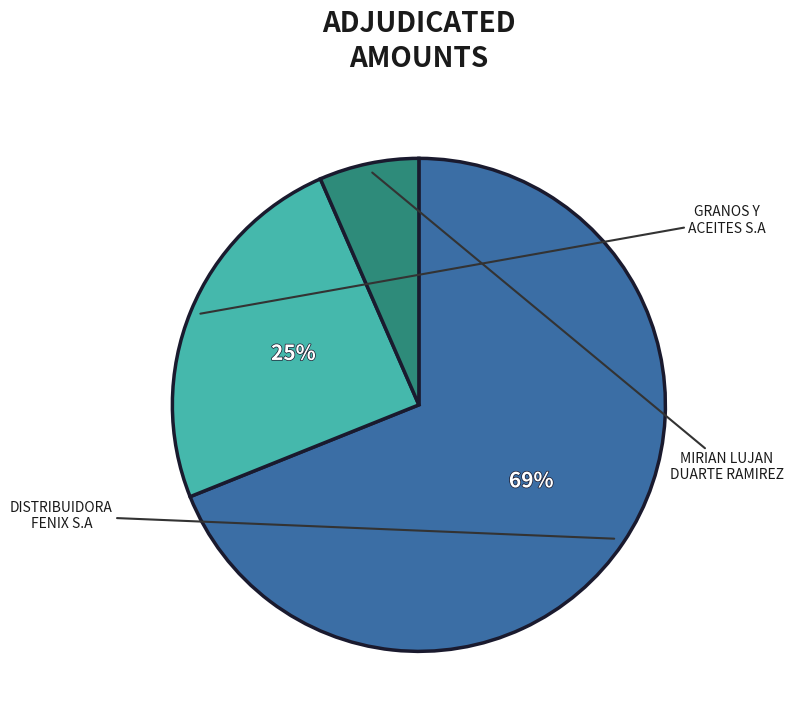

Does any single category account for the majority?

Yes